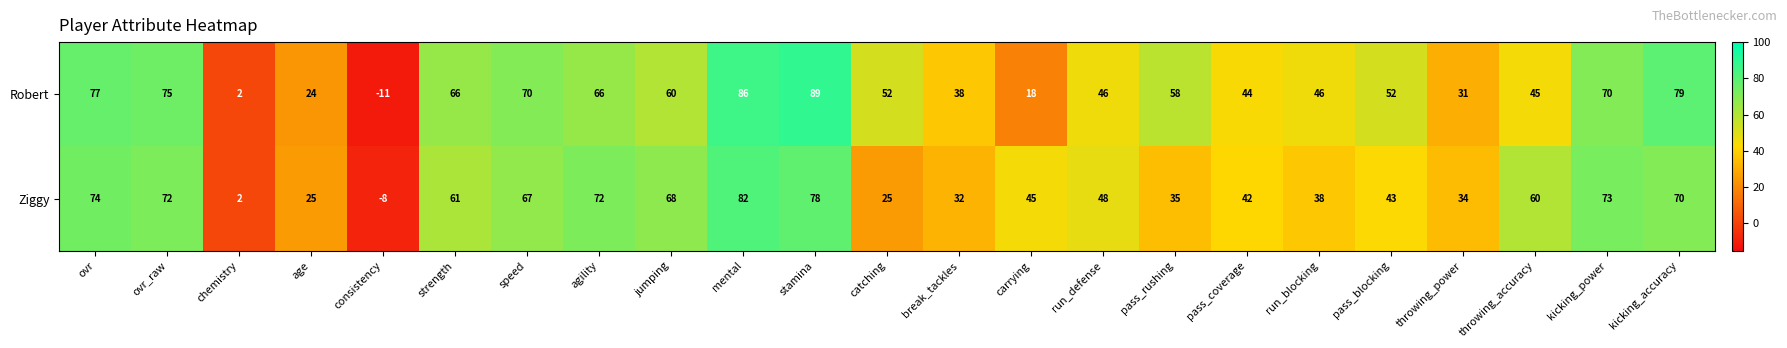

What is the sum of the Ziggy values at kicking_accuracy and pass_coverage?

112